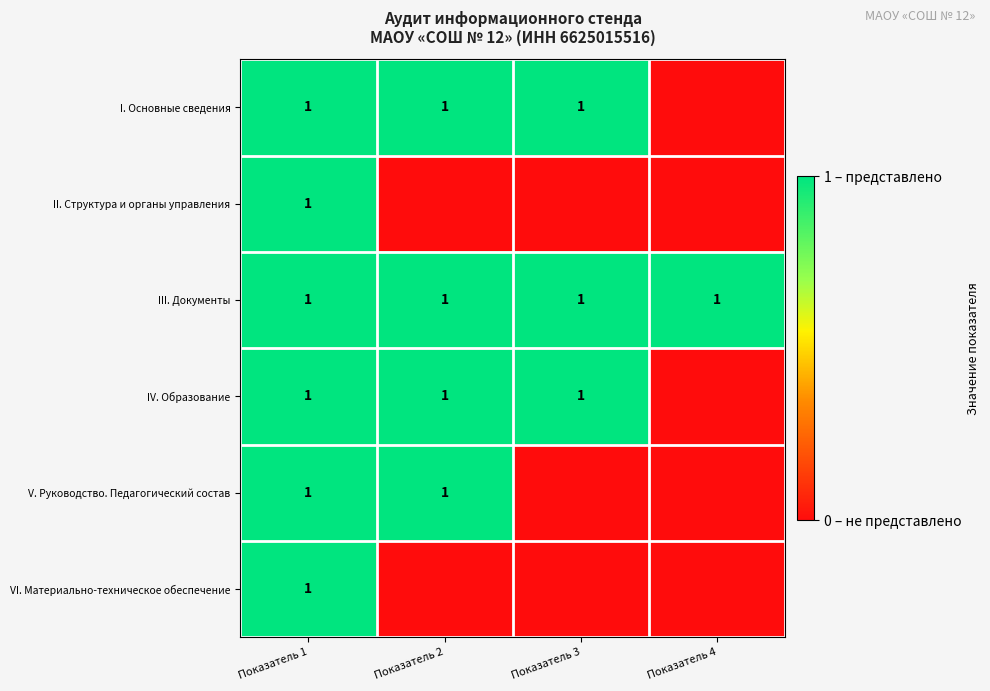

Is it true that II. Структура и органы управления equals 0 at Показатель 1?

False